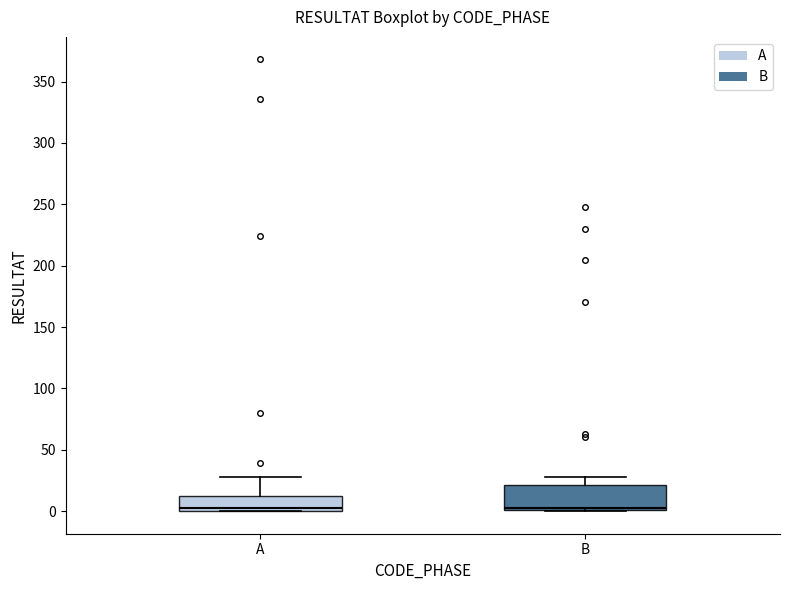

Reading left to right, read every box against the y-axis: the position of its median line, the range the box covers, and the ends of its whiskers. The values are not printed on the chart, so give them approximately, as read against the axis.

A: median 5, box 0 to 10, whiskers 0 to 30
B: median 5, box 0 to 20, whiskers 0 to 30